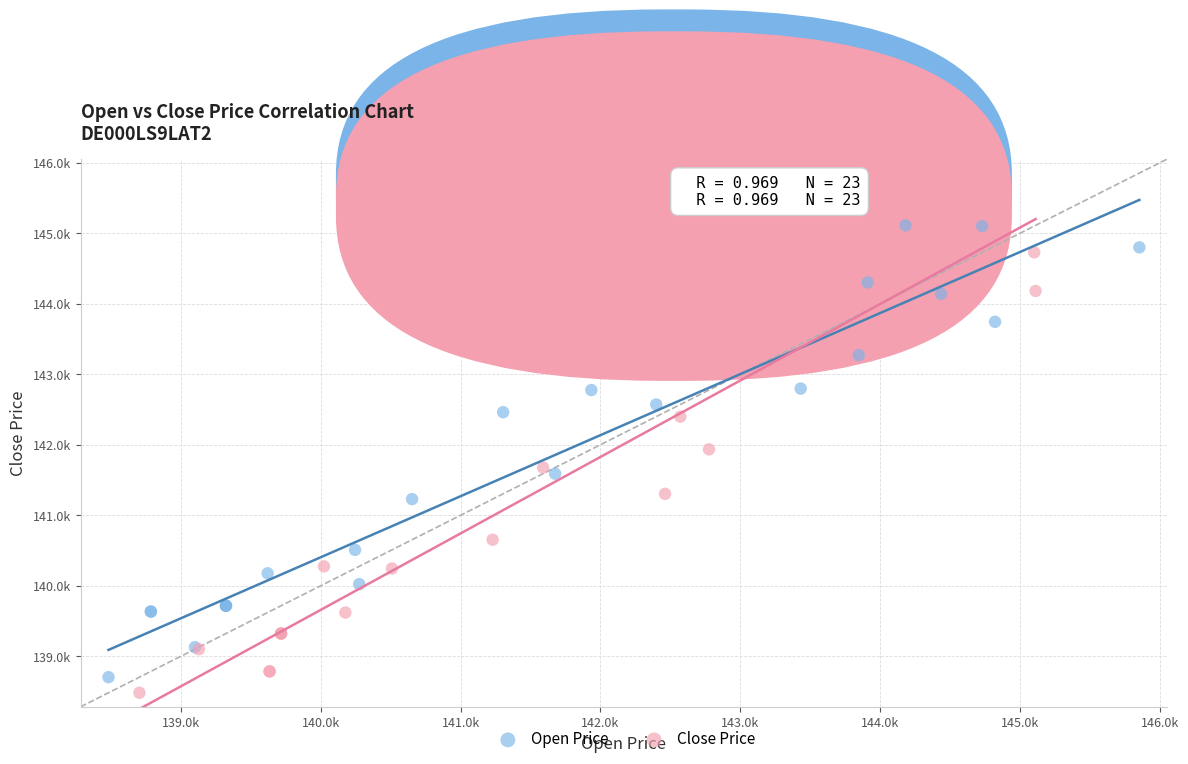

What are all the series names shown in the legend?

Open Price, Close Price